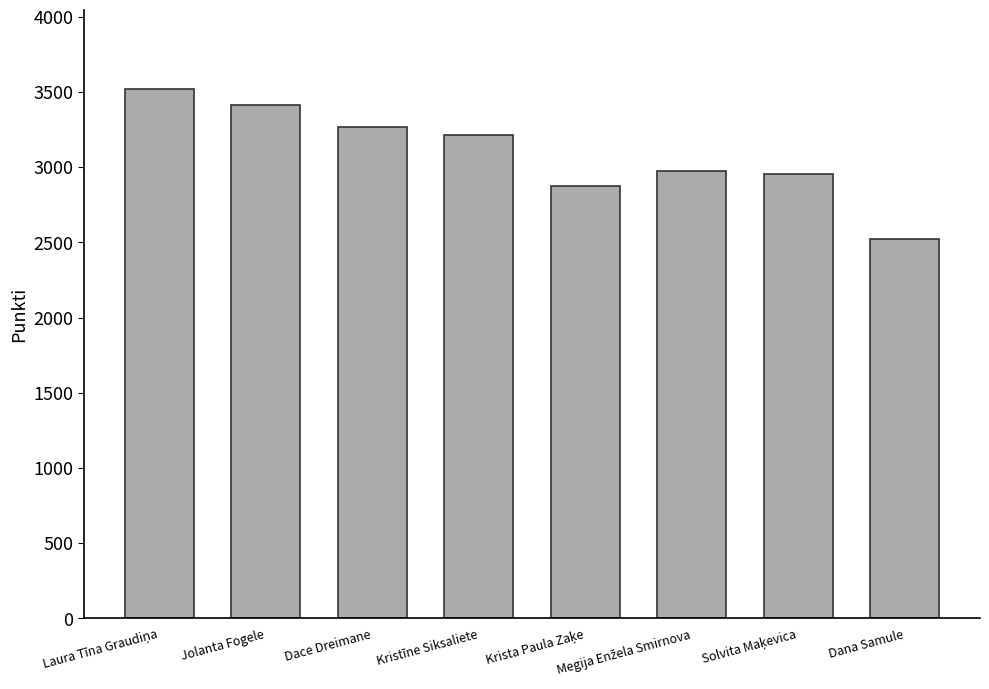

What is the value of the 5th bar from the left?

2874